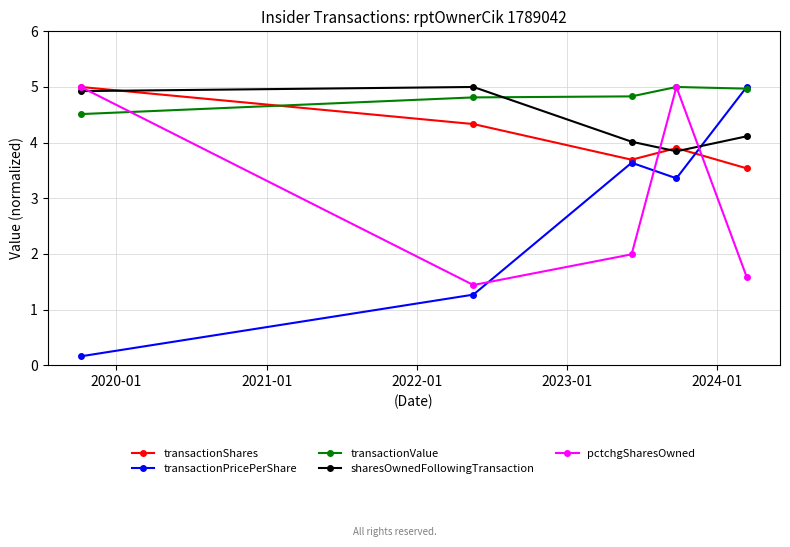

What is the average value of the transactionShares series?

4.1